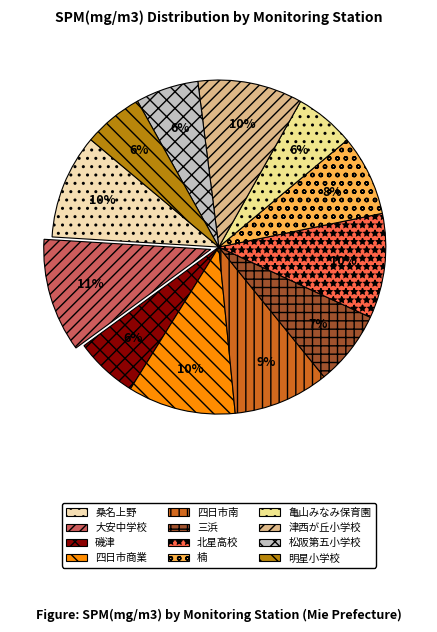

Which has a higher value, 大安中学校 or 四日市商業?

大安中学校